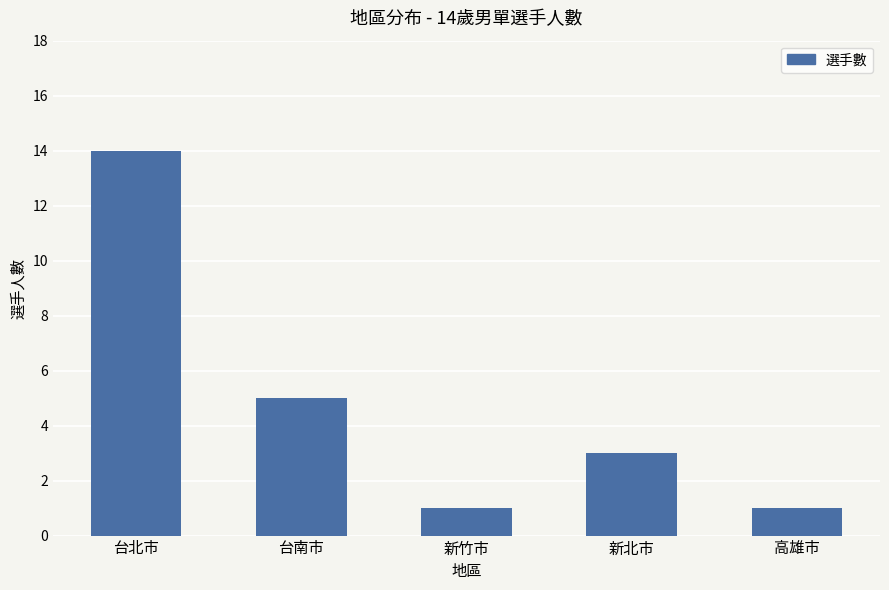

Which label corresponds to the largest value in the chart?

台北市